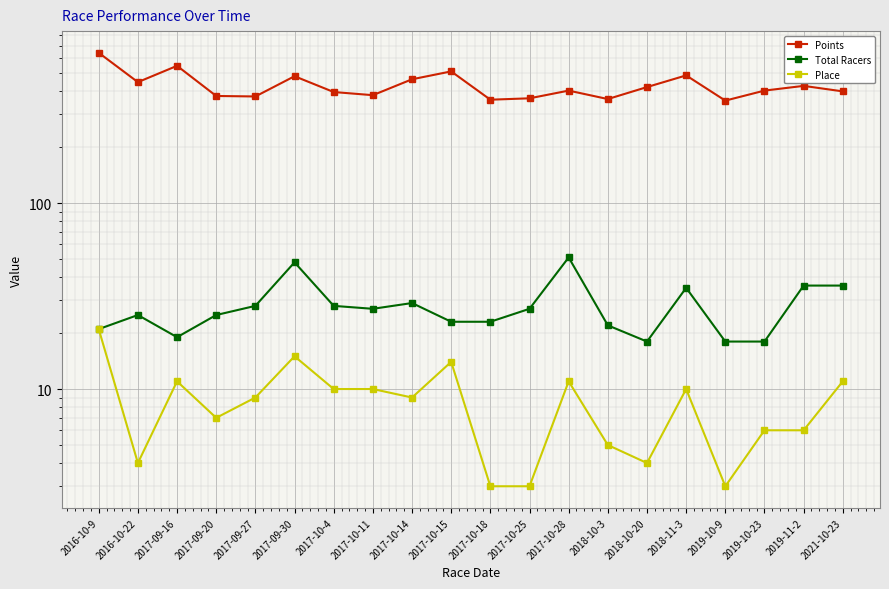

The value of Points at 2017-10-4 is 216.8. True or false?

False